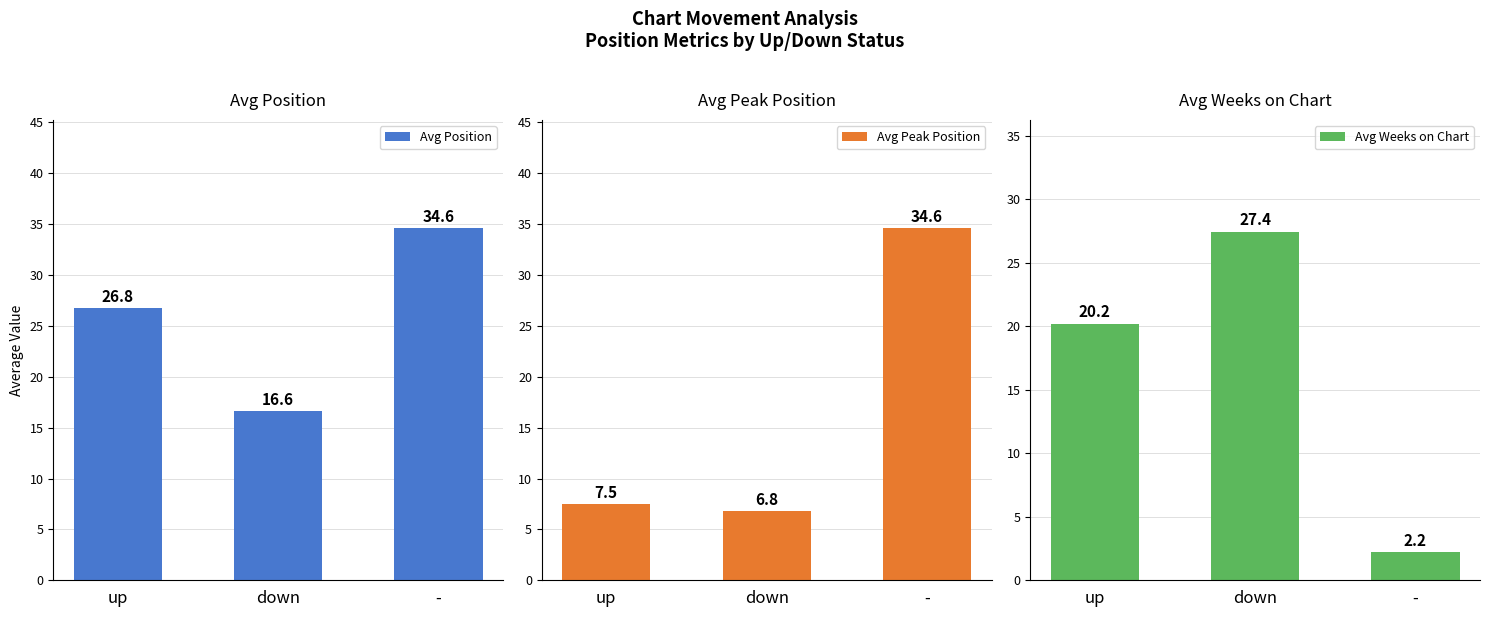

How many distinct data groups are displayed?

3